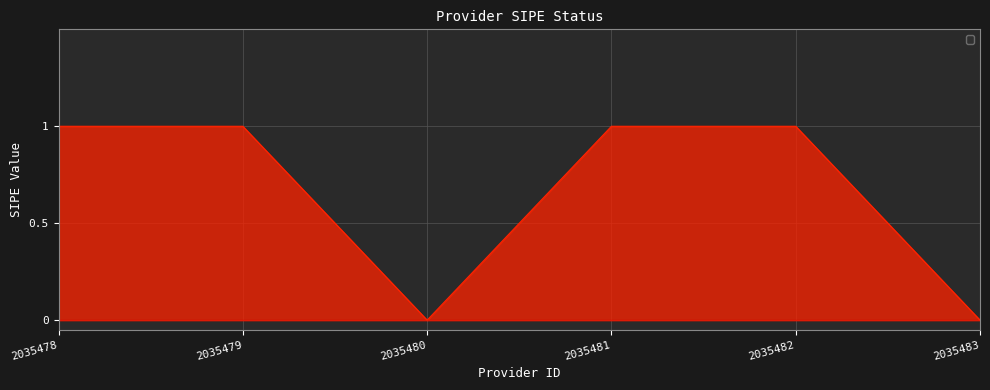

Count the number of data series in this chart.

1